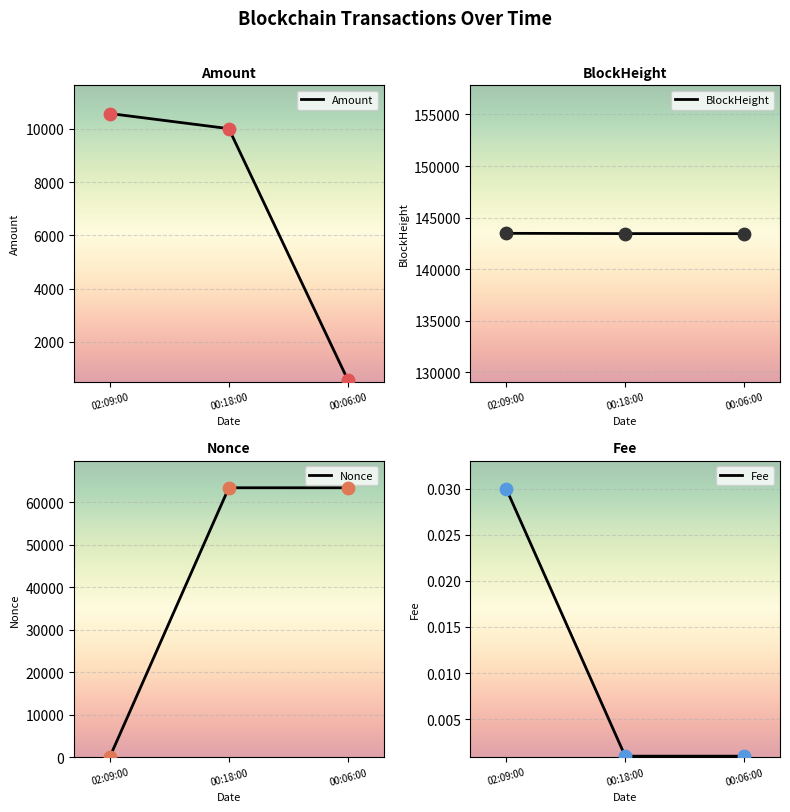

Is the value of Fee at 2022-06-01 00:06:00 greater than the value of Amount at 2022-06-01 02:09:00?

No